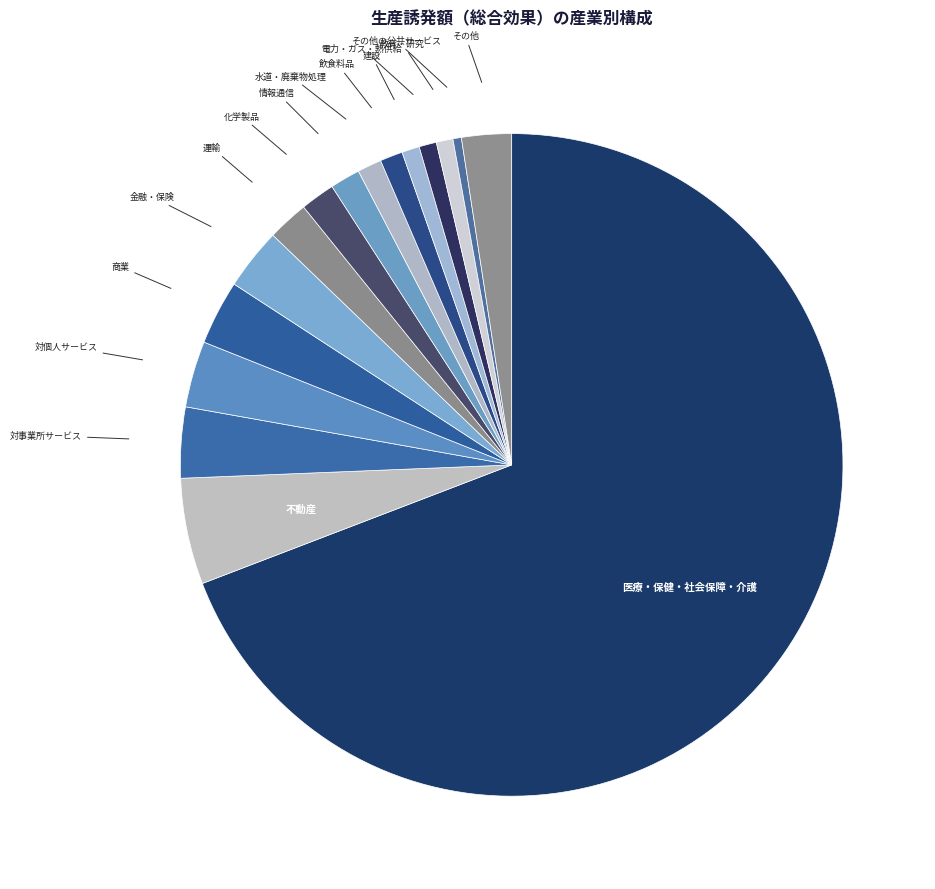

Which slice is the largest?

医療・保健・社会保障・介護